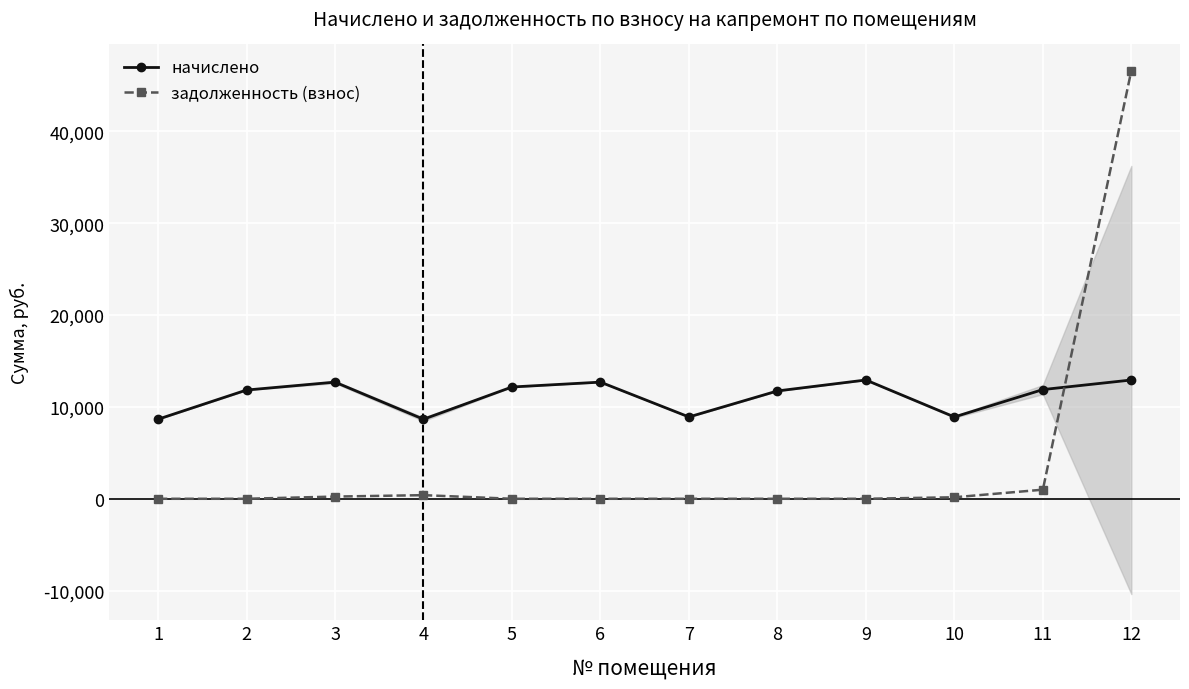

What is the total value across all series at 7?

8909.3